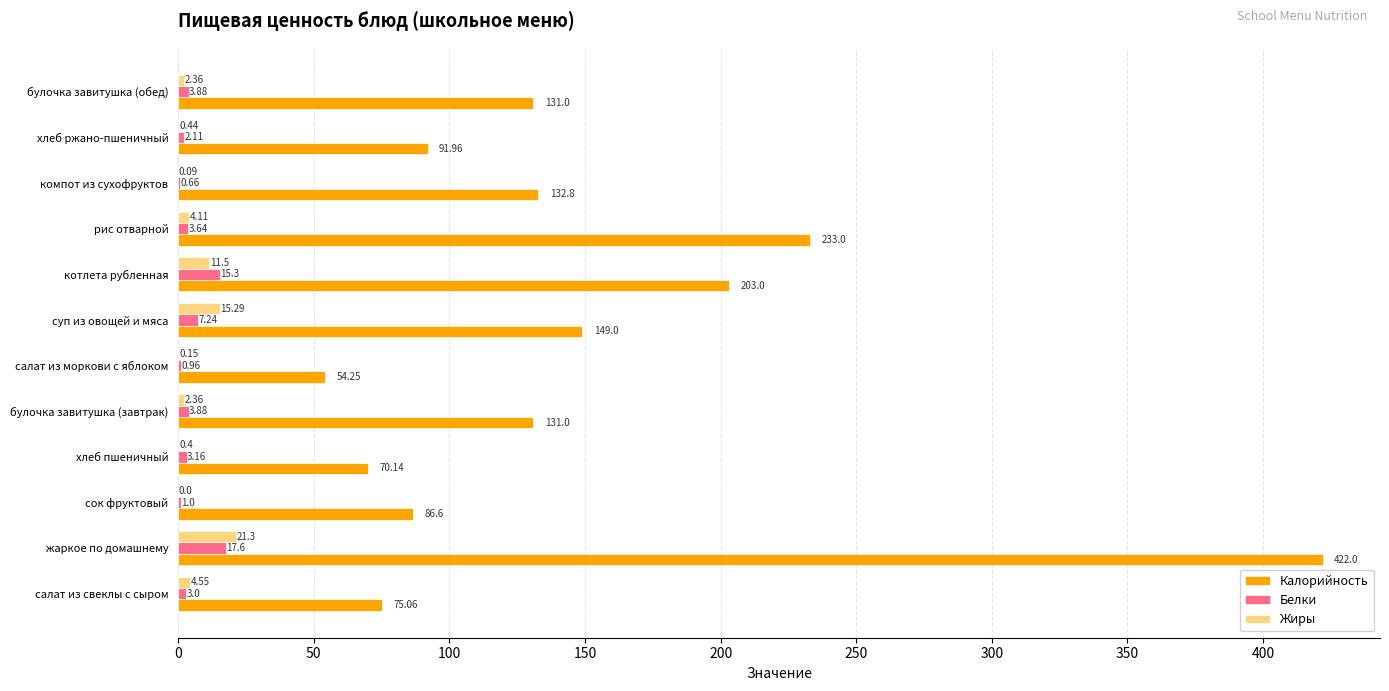

What is the sum of all Белки values?

62.4